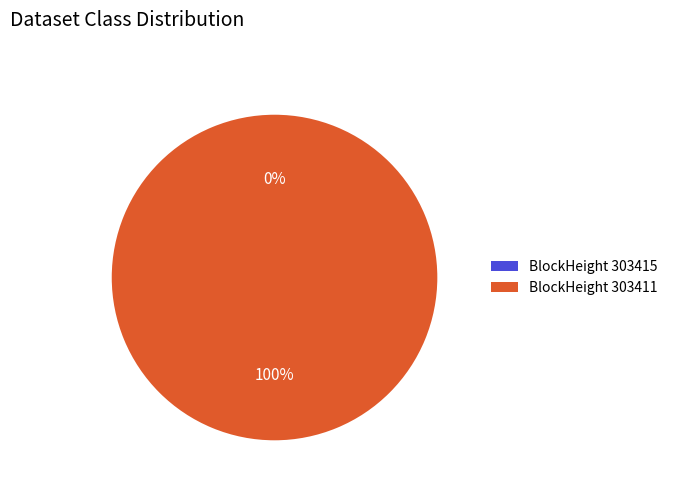

True or false: 303411 accounts for 99% of the total.

False